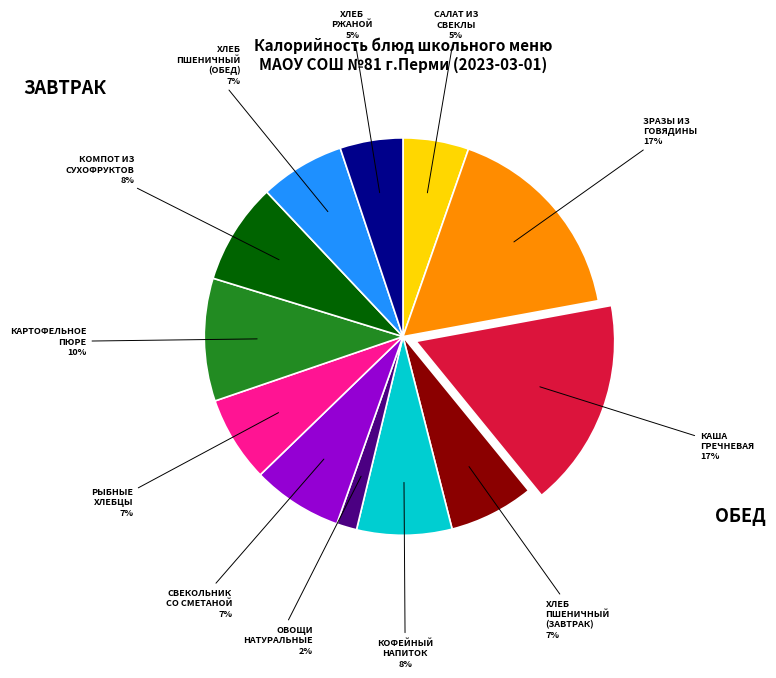

Is there any slice that represents more than half of the pie?

No